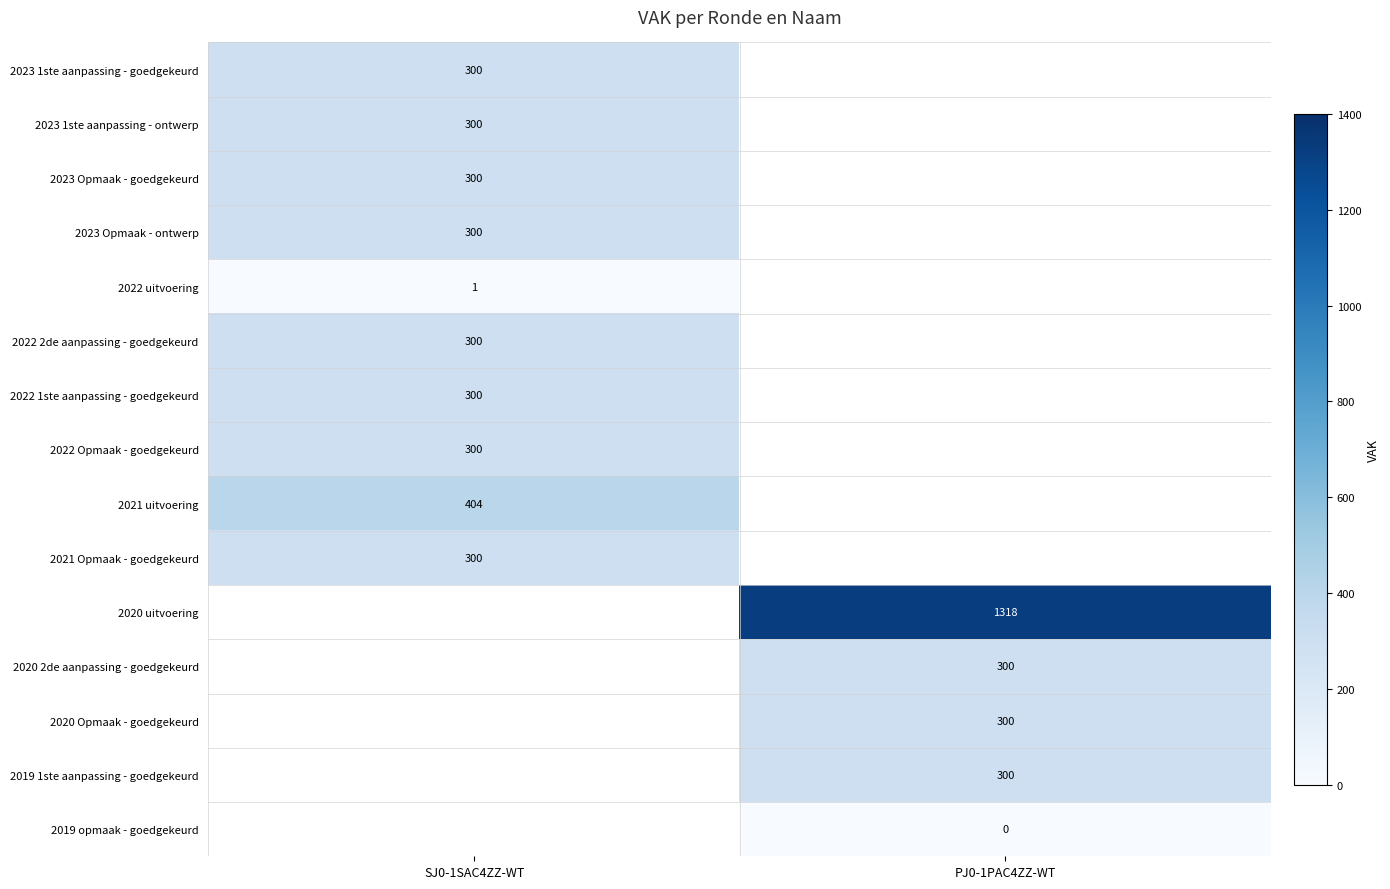

Is it true that 2020 Opmaak - goedgekeurd equals 300 at PJ0-1PAC4ZZ-WT?

True